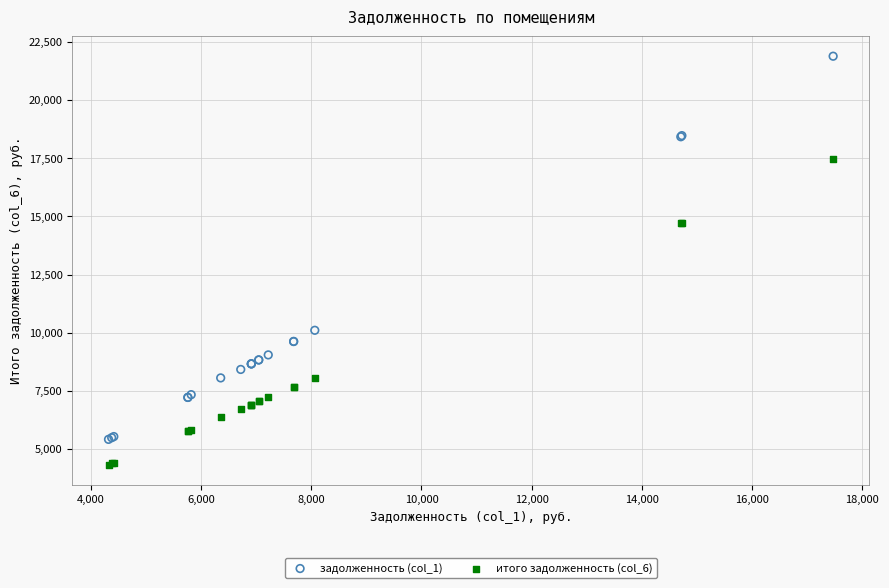

Which series reaches the minimum Y coordinate?

итого задолженность (col_6)